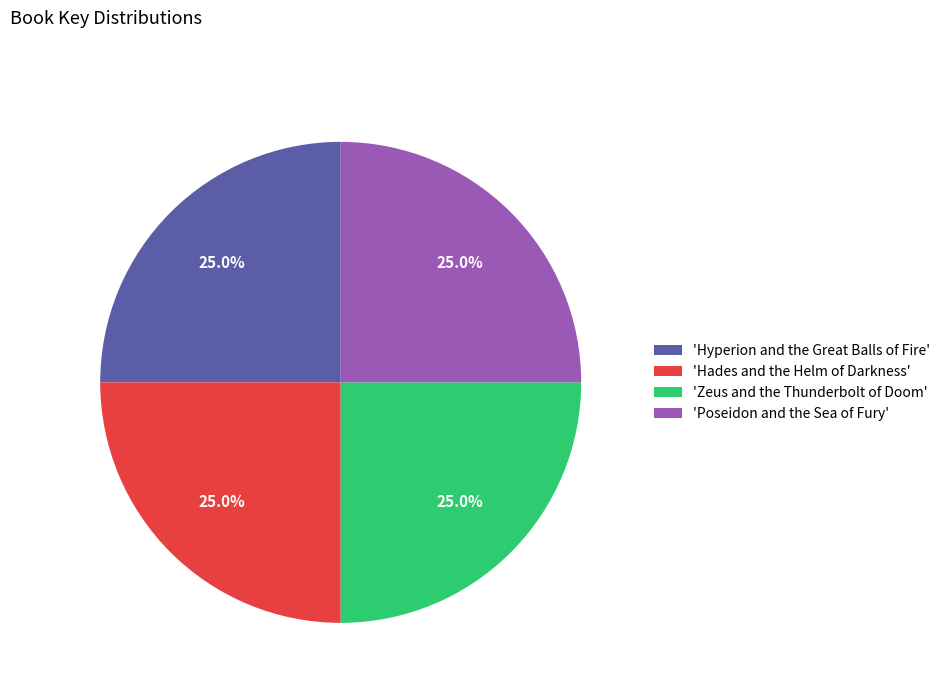

Does any single category account for the majority?

No